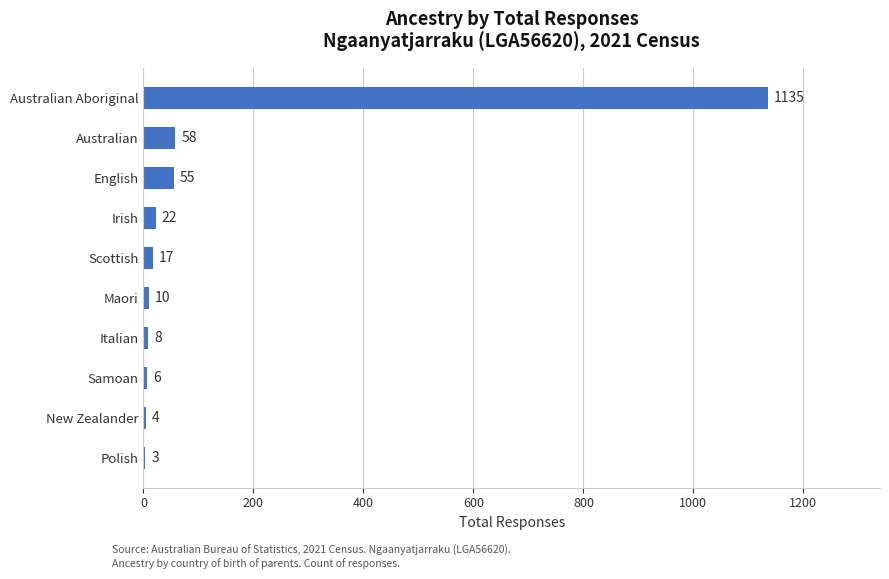

Between Maori and Polish, which is larger?

Maori